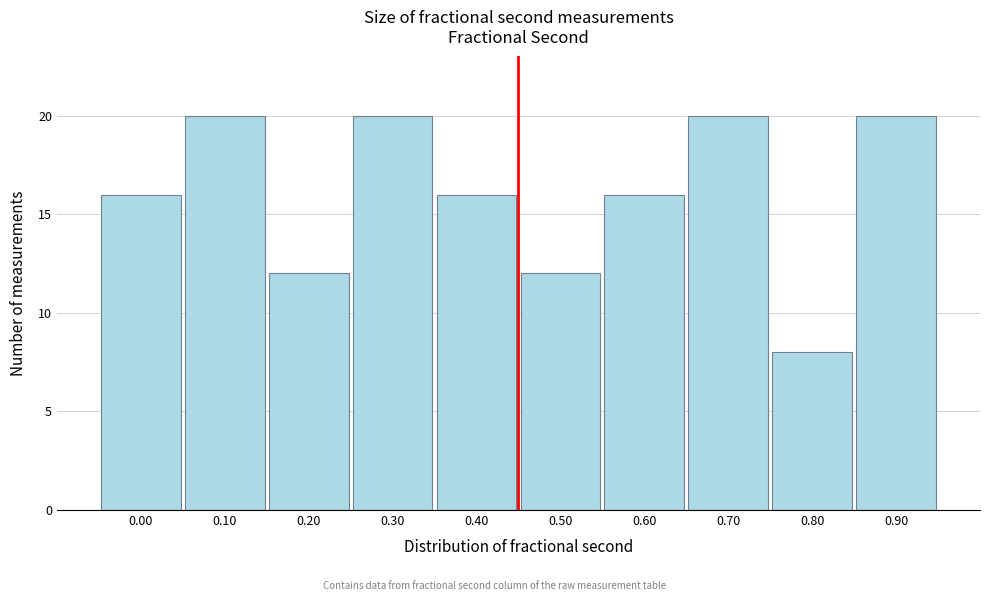

Reading left to right, what are all the values shown in this chart?

16	20	12	20	16	12	16	20	8	20